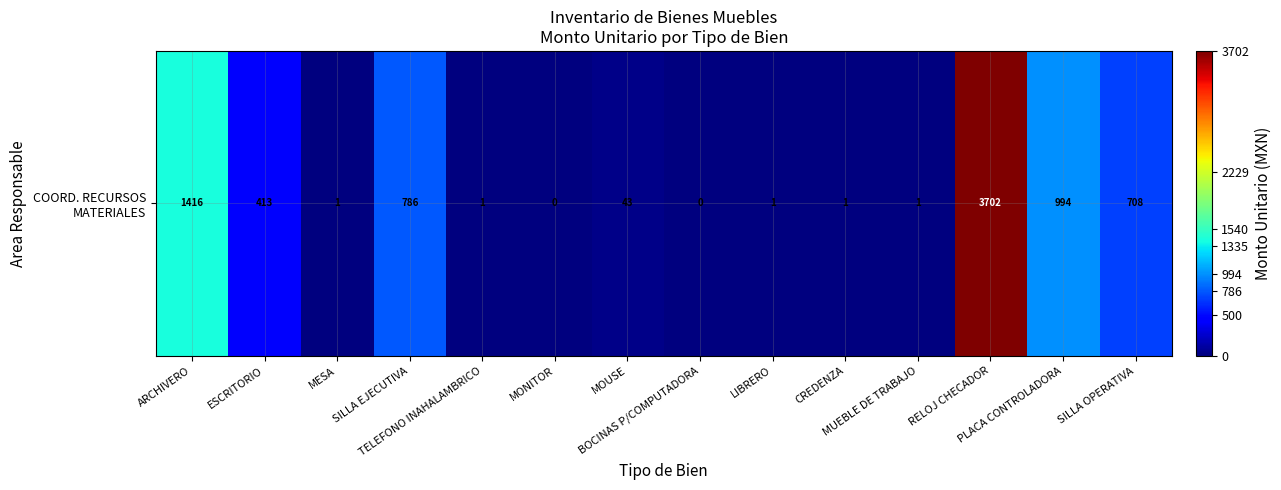

List the labels in order of value, smallest first.

MONITOR, BOCINAS P/COMPUTADORA, MESA, TELEFONO INAHALAMBRICO, LIBRERO, CREDENZA, MUEBLE DE TRABAJO, MOUSE, ESCRITORIO, SILLA OPERATIVA, SILLA EJECUTIVA, PLACA CONTROLADORA, ARCHIVERO, RELOJ CHECADOR